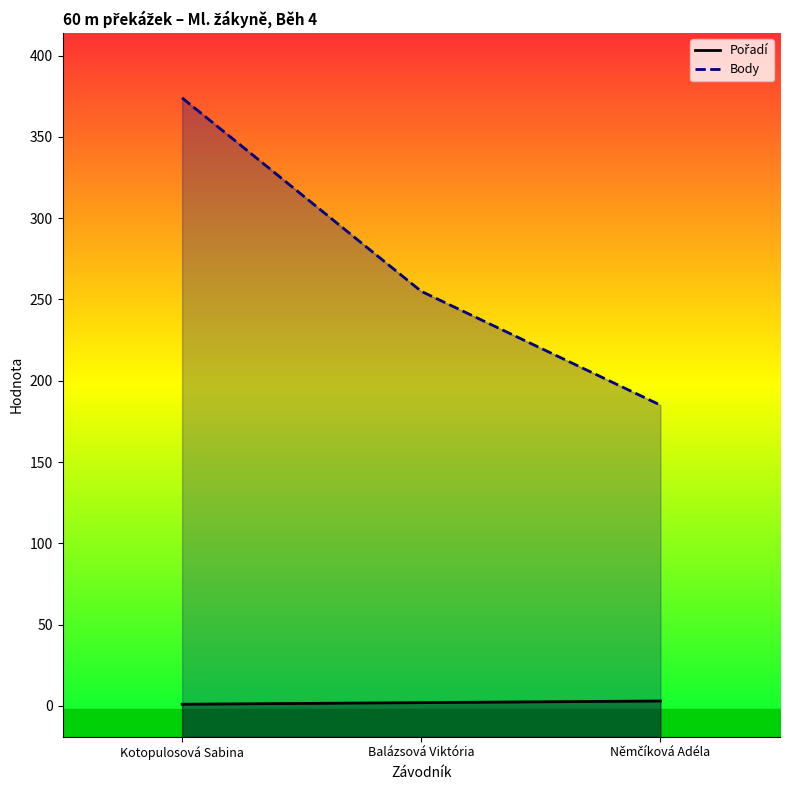

What is the sum of the Pořadí values at Balázsová Viktória and Kotopulosová Sabina?

3